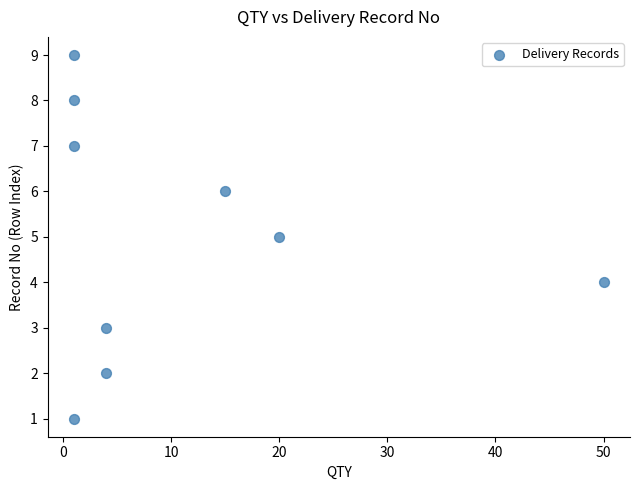

What is the range of Y values (max minus min)?

8